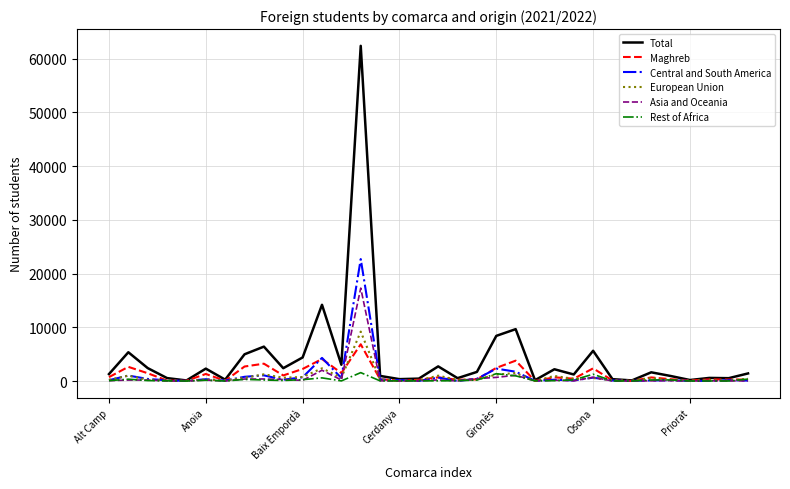

Which series has the largest total across all categories?

Total